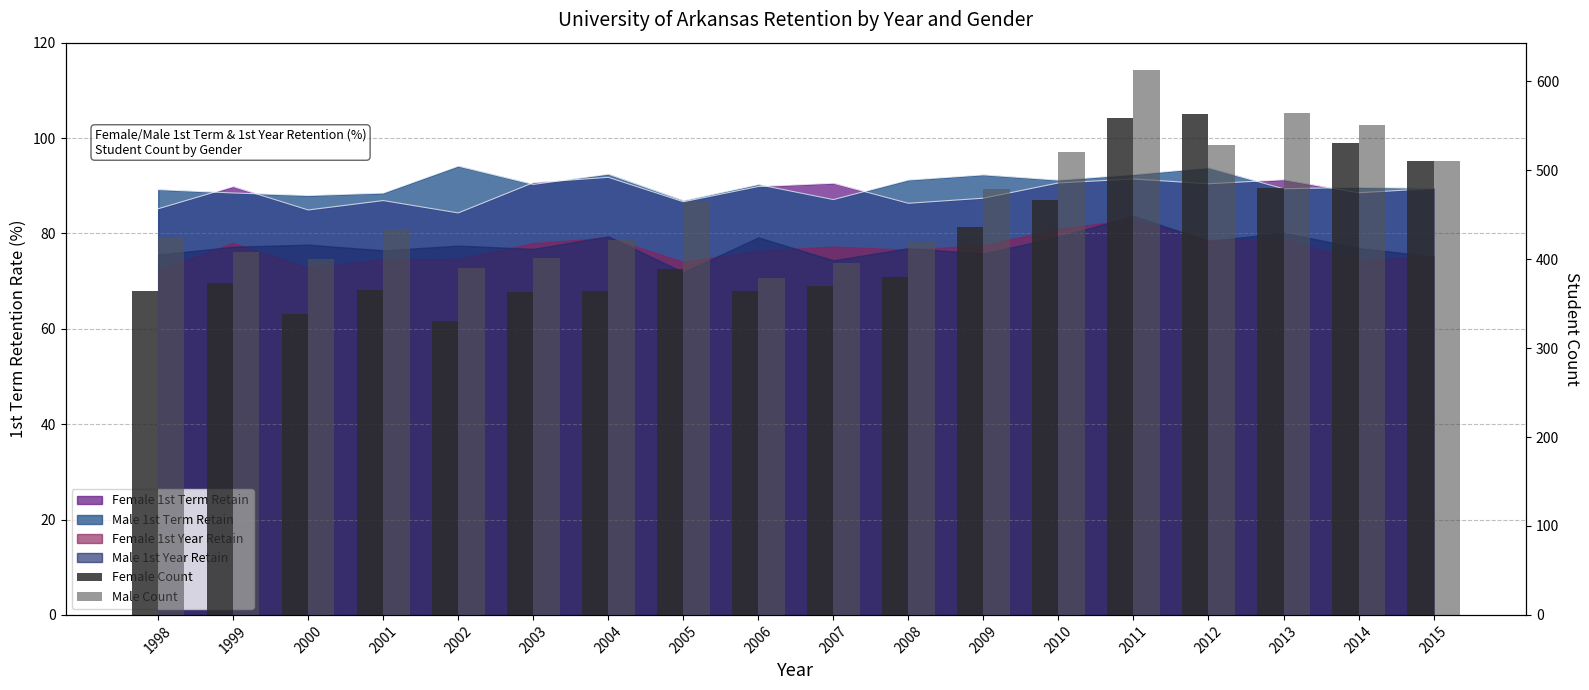

How many groups of bars are there?

18